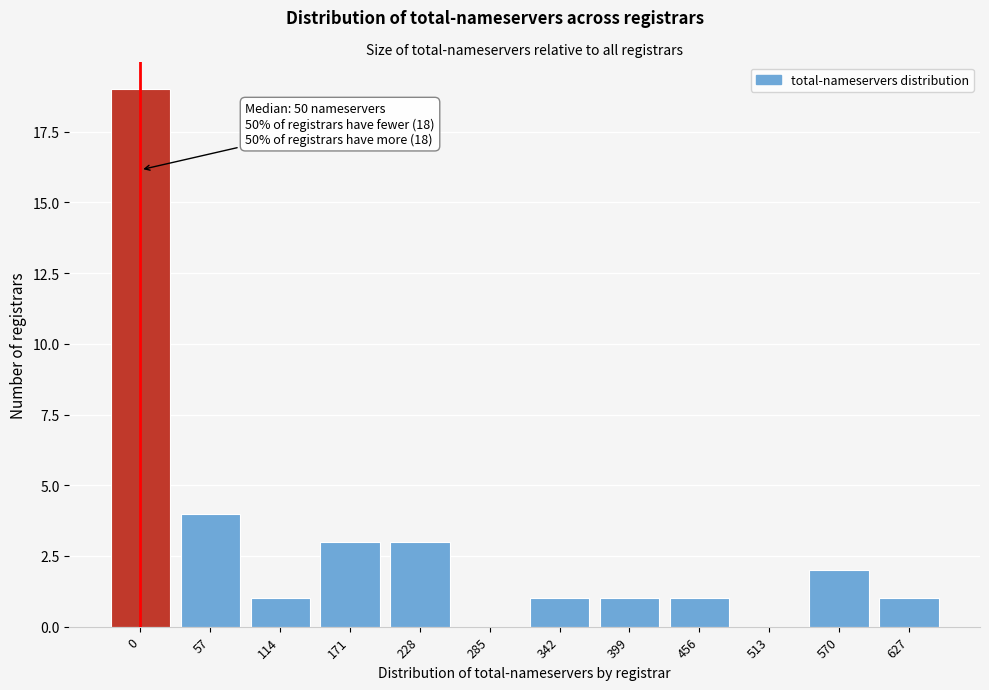

Reading left to right, list all the values displayed in this chart.

0=19	57=4	114=1	171=3	228=3	285=0	342=1	399=1	456=1	513=0	570=2	627=1